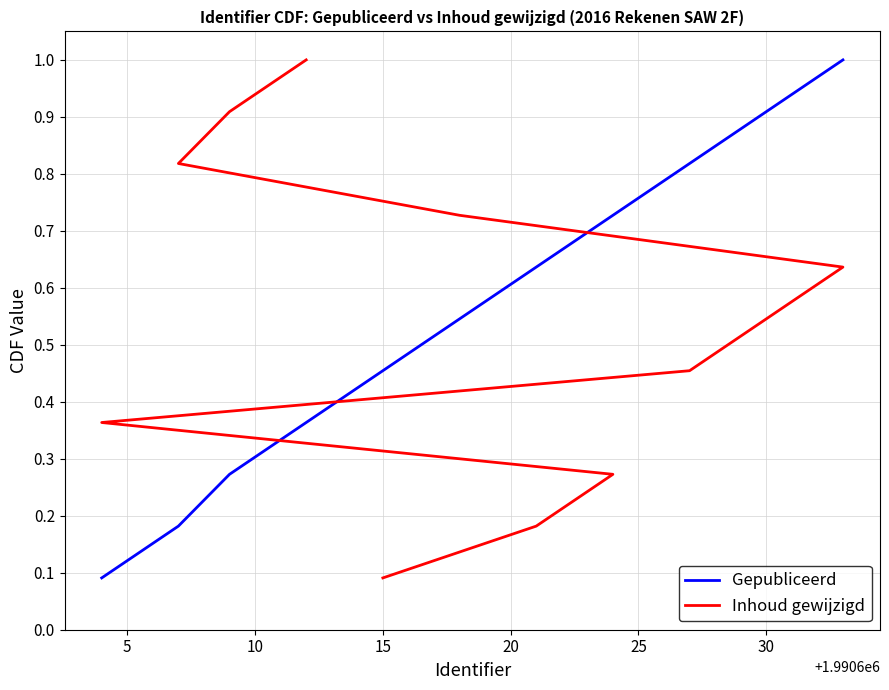

Which series has the largest total across all categories?

Gepubliceerd